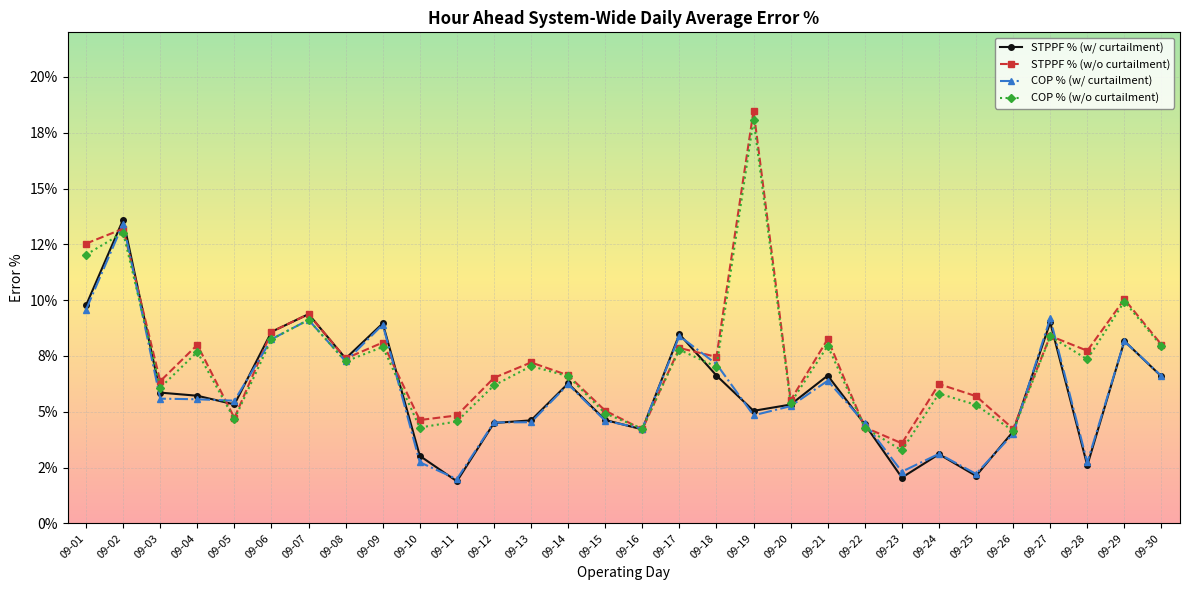

Is this an area chart (filled region under the line)?

No